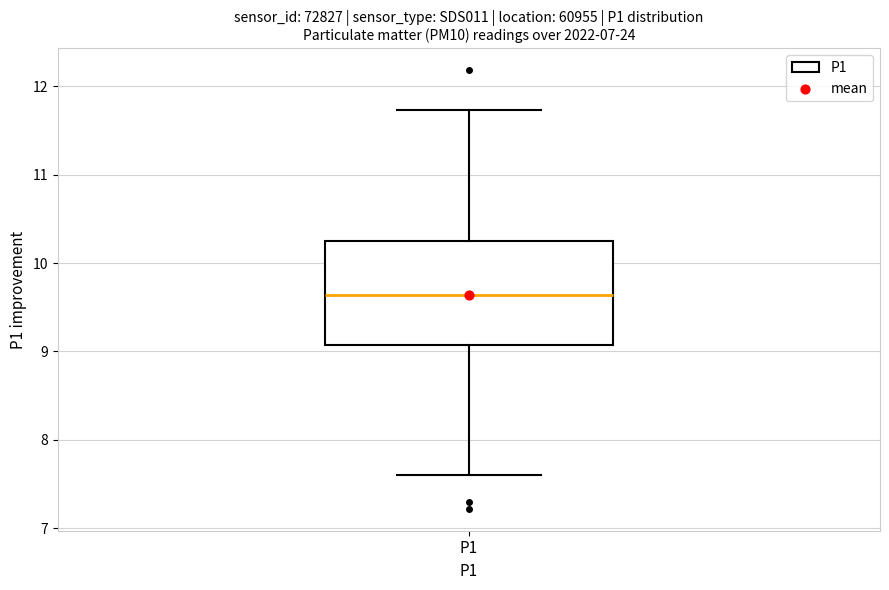

Where is the lower edge of the box for P1 on the y-axis? The values are not printed on the chart, so give them approximately, as read against the axis.

9.1